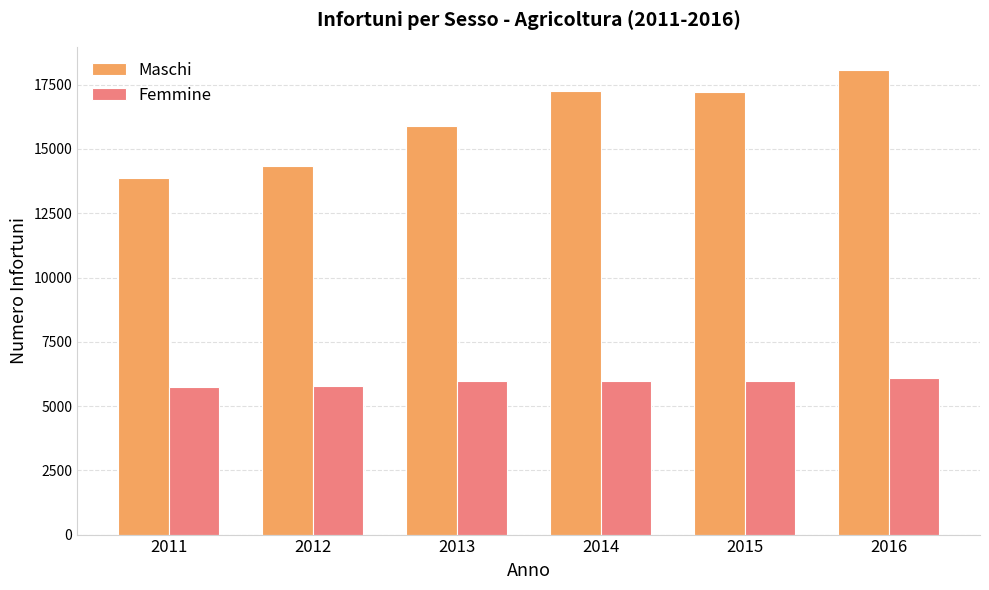

What is the sum of the Maschi values at 2013 and 2014?

33135